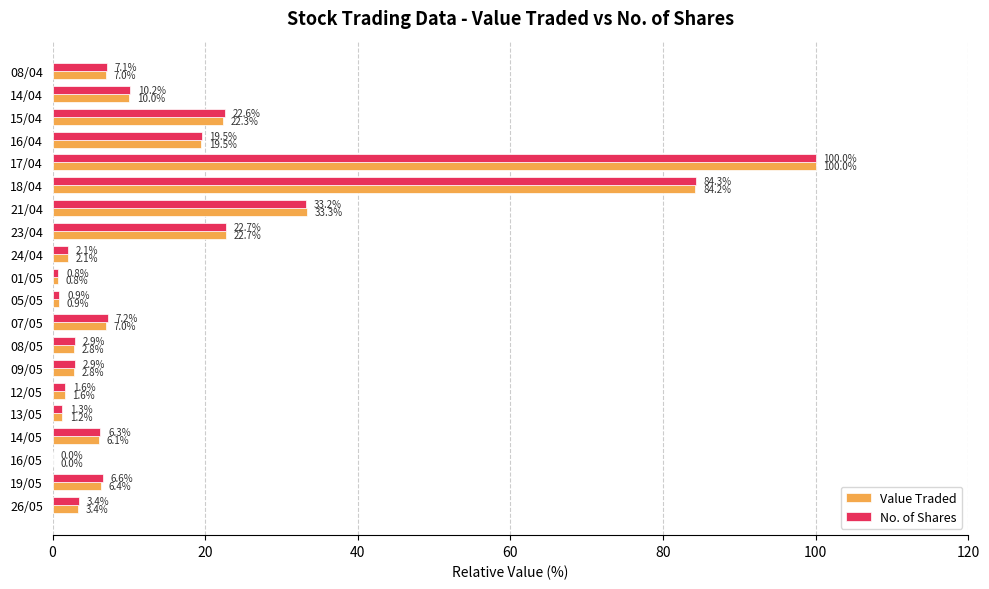

What is the sum of the Value Traded values at 26/05 and 12/05?

5.0